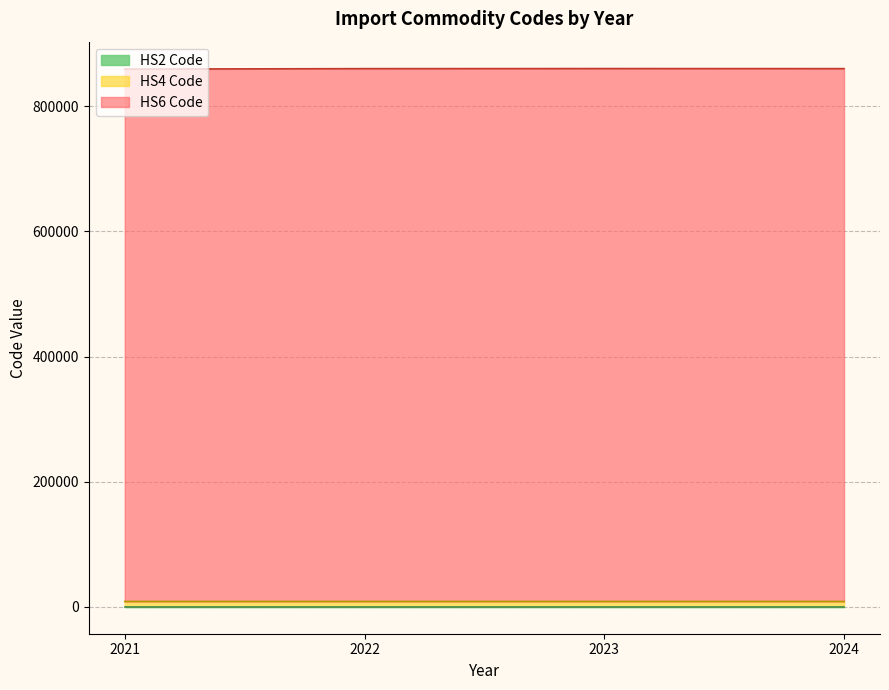

Is it true that HS4 Code equals 12859 at 2021?

False